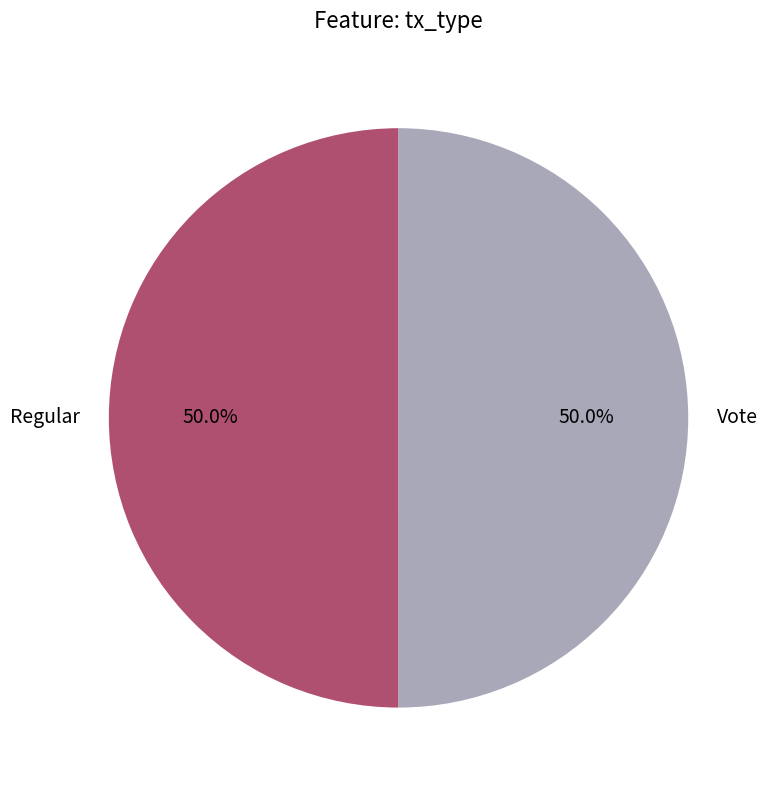

What is the ratio of the value at Regular to the value at Vote?

1.0